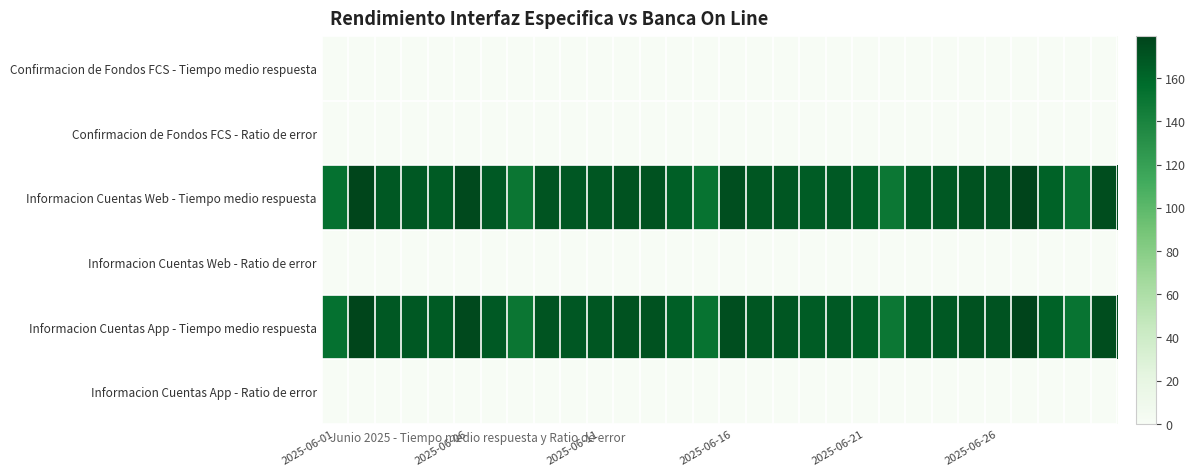

Which series has the widest spread of values?

Informacion Cuentas Web - Tiempo medio respuesta